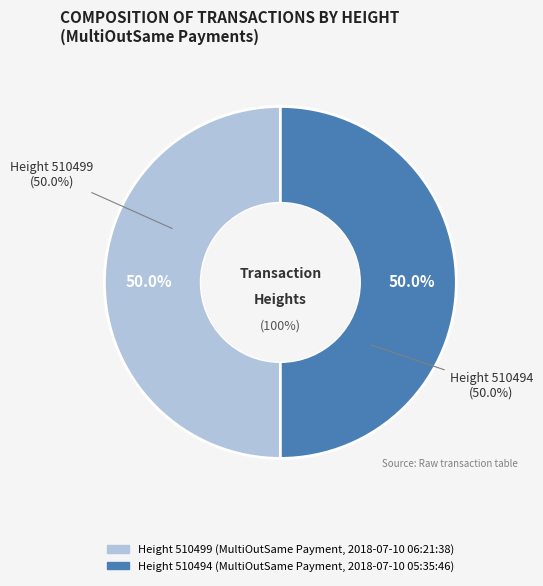

The 510494 slice represents 50% of the pie. True or false?

True